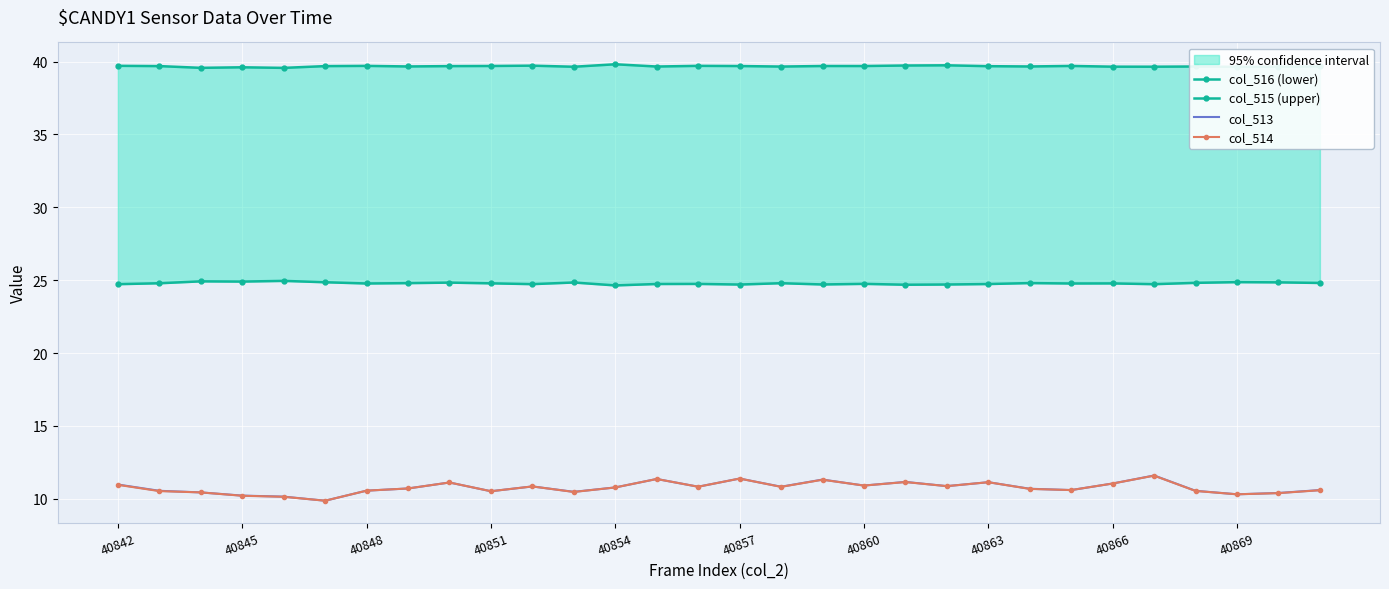

The value of col_513 at 40869 is 14.0. True or false?

False